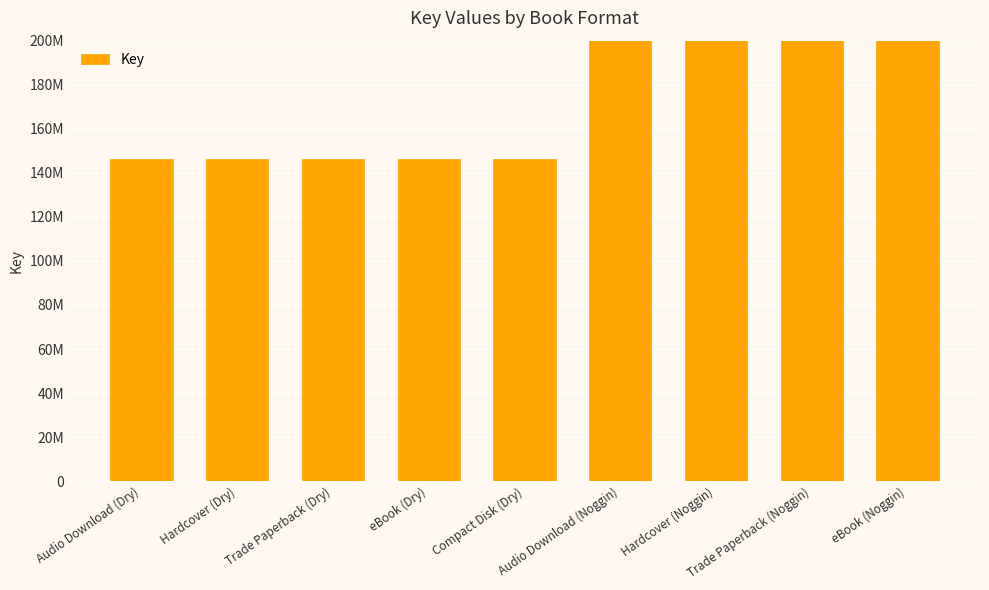

Rank the categories by value from highest to lowest.

Audio Download (Noggin), Hardcover (Noggin), Trade Paperback (Noggin), eBook (Noggin), Audio Download (Dry), Hardcover (Dry), Trade Paperback (Dry), eBook (Dry), Compact Disk (Dry)